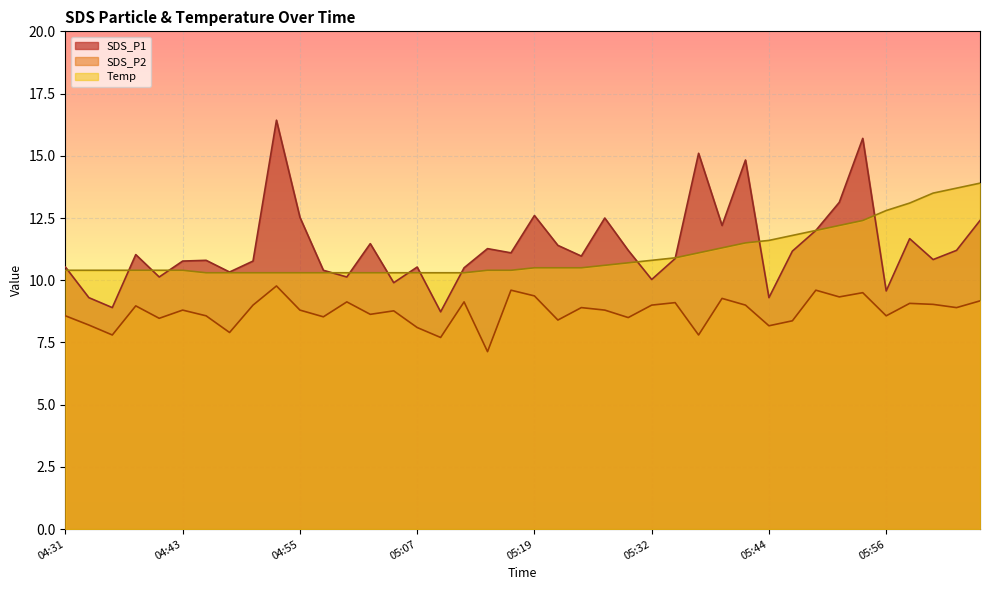

Read the SDS_P2 value at 05:46.

8.4